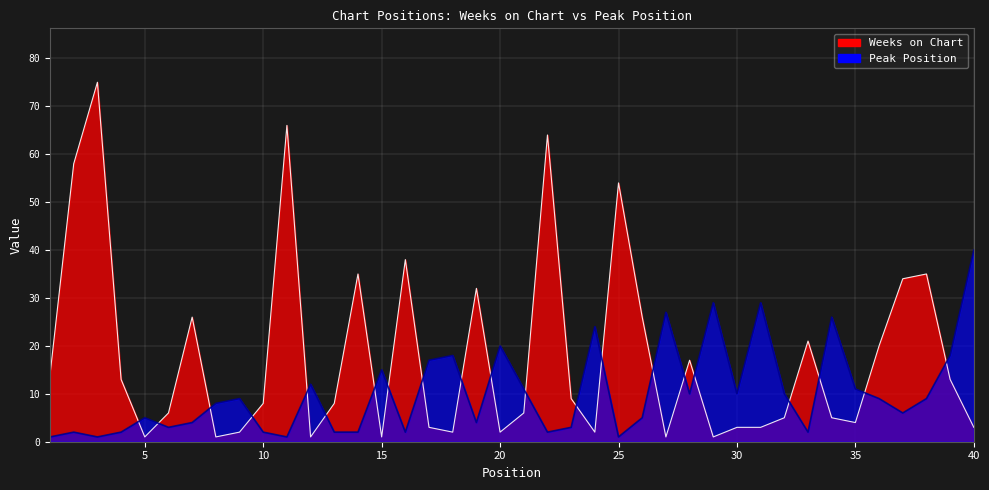

Read the Peak Position value at 28, to the nearest 10.

10